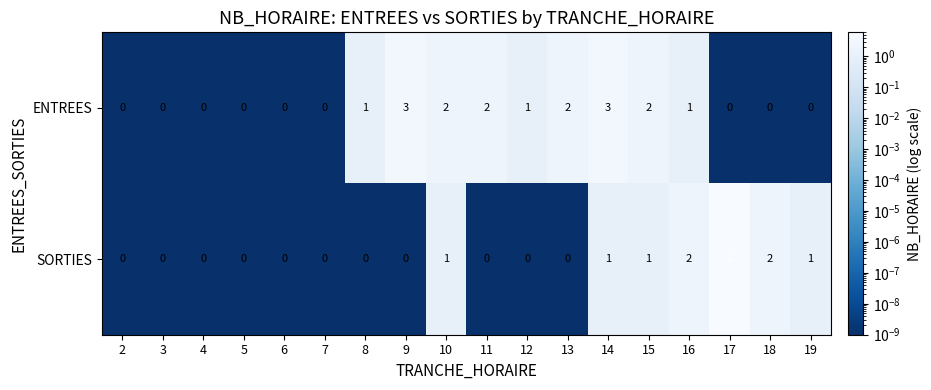

The value of ENTREES at 9 is 5. True or false?

False